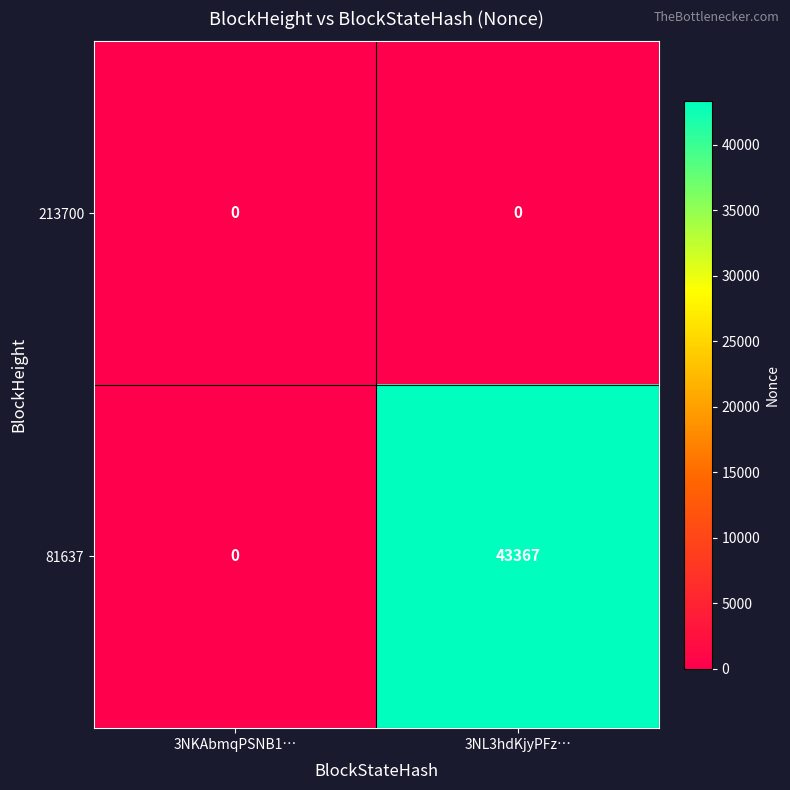

Reading left to right, extract all data points from this chart.

213700: 0	0
81637: 0	43367